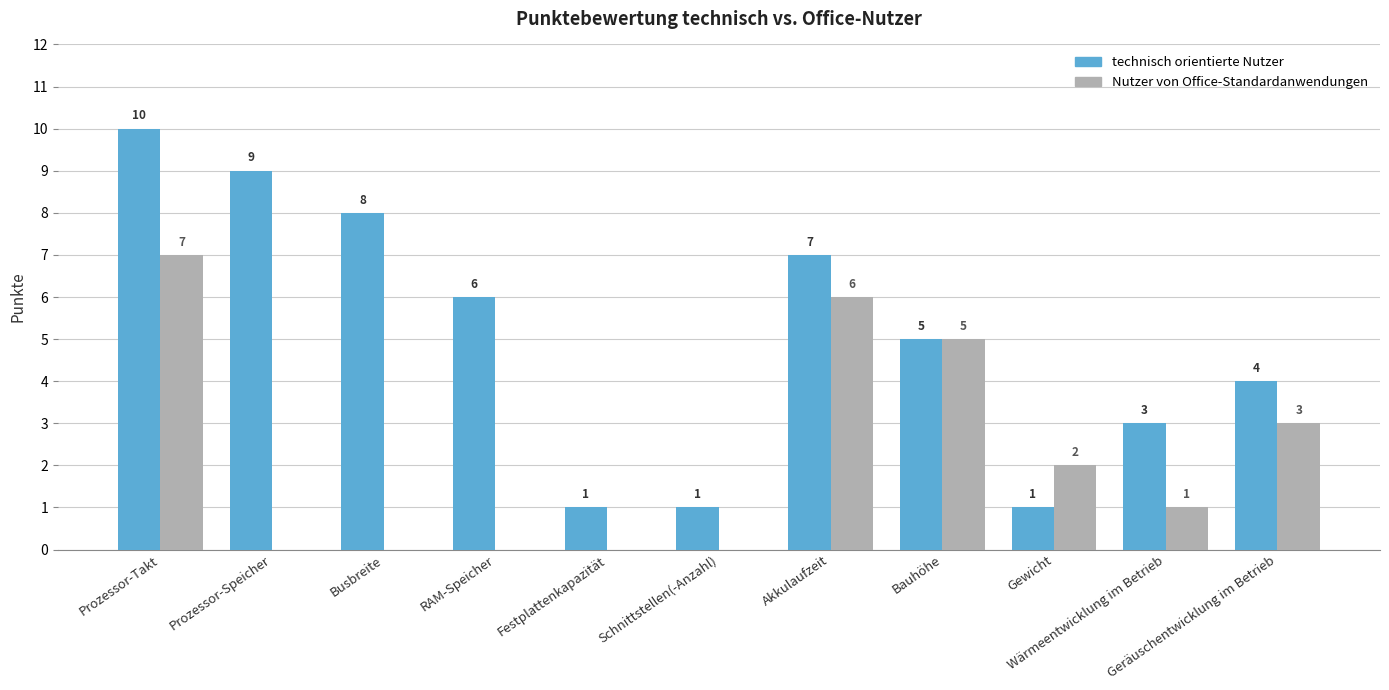

Between Prozessor-Takt and Bauhöhe, which series saw the biggest shift?

technisch orientierte Nutzer